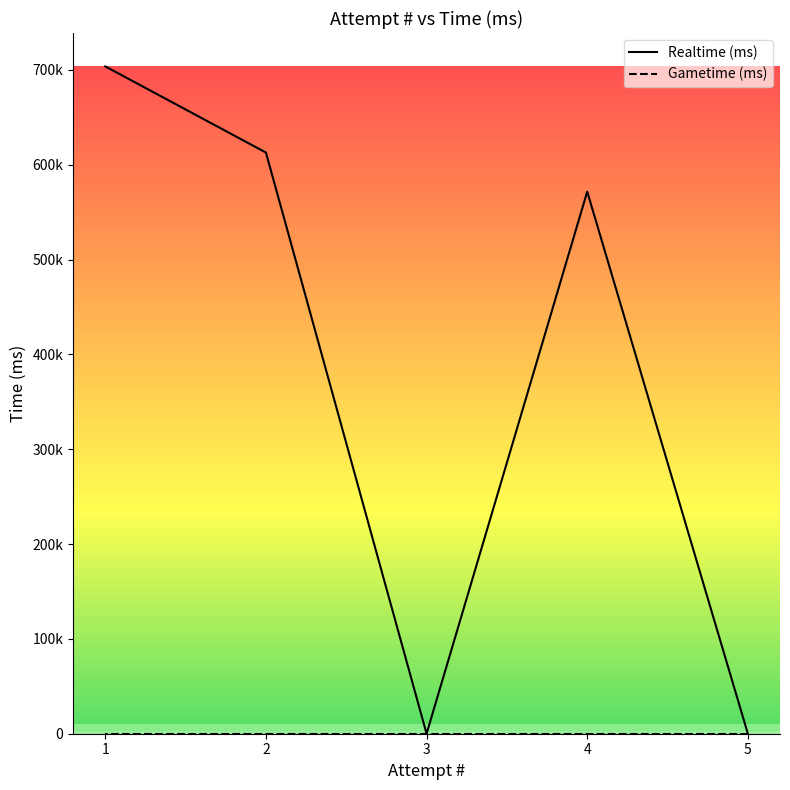

Which category has the lowest value in the Gametime (ms) series?

5